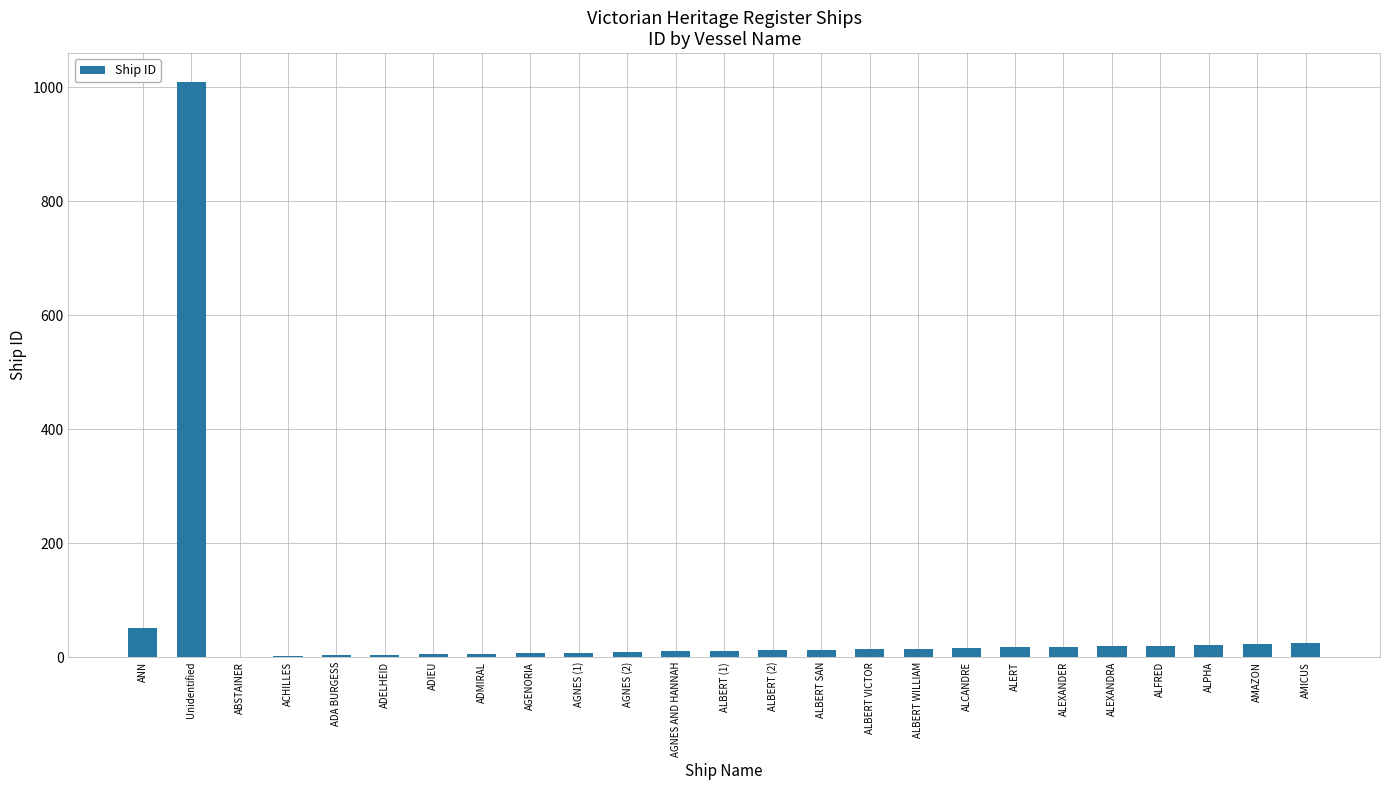

Which label corresponds to the largest value in the chart?

Unidentified